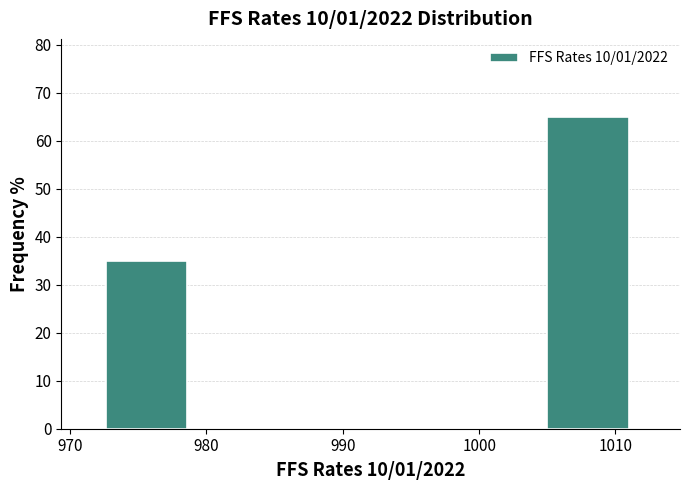

Reading left to right, transcribe this chart: for each bar, give the range it covers on the x-axis and its height. Neither the bar edges nor the heights are printed on the chart, so give them approximately, as read against the axes.

973 to 979: 35
979 to 986: 0
986 to 992: 0
992 to 999: 0
999 to 1005: 0
1005 to 1011: 65